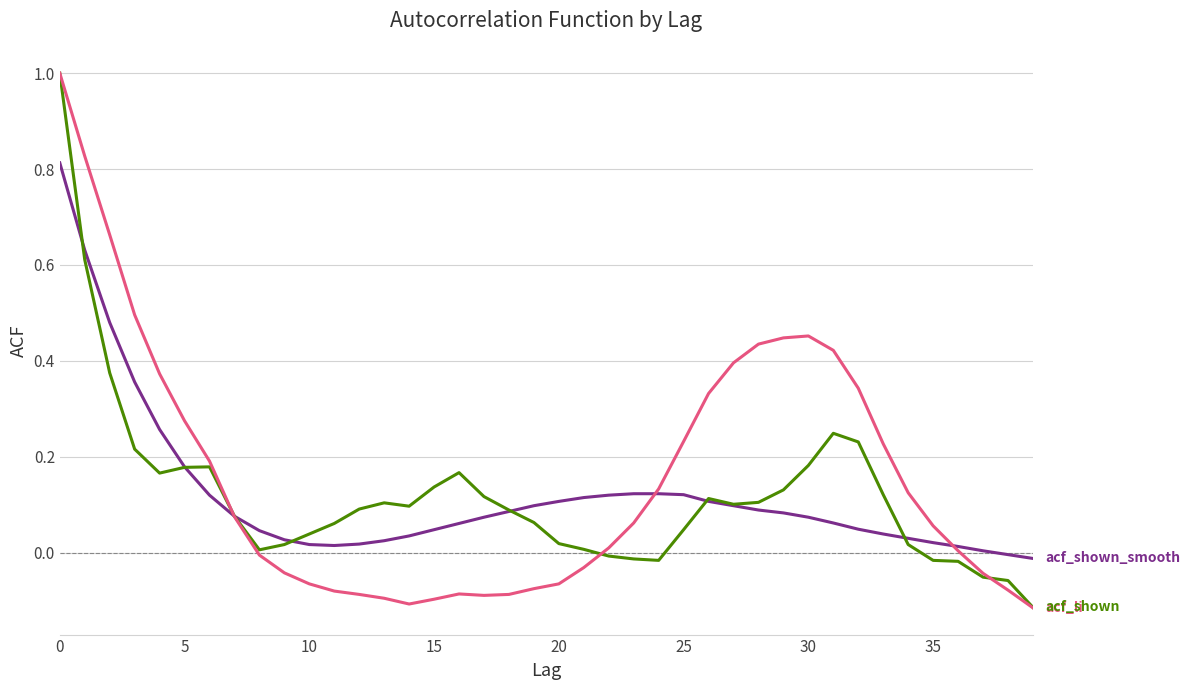

What is the maximum value shown in the chart?

1.0